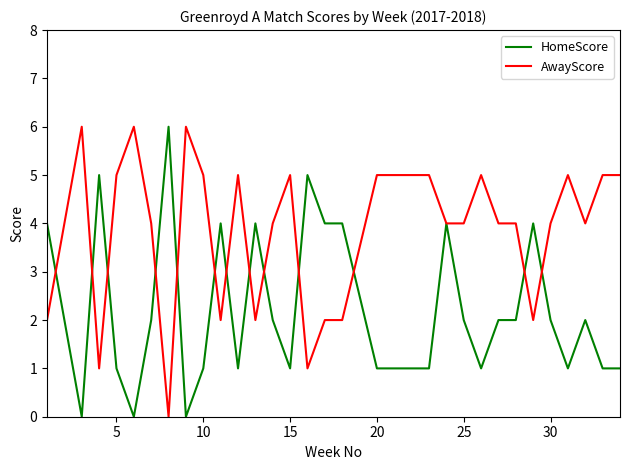

Which series ends up on top after the final intersection of HomeScore and AwayScore?

AwayScore